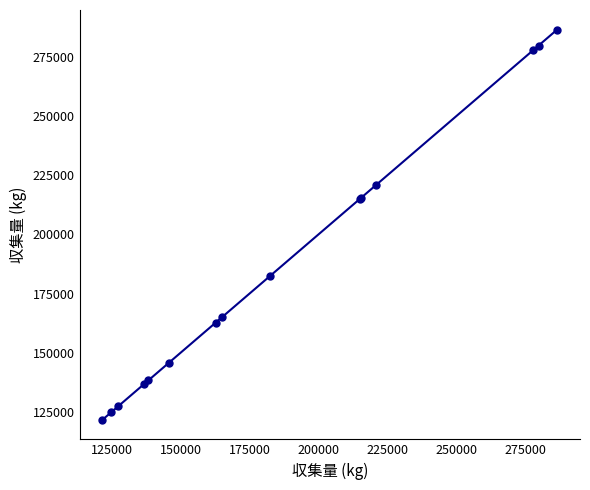

What is the difference between the maximum and minimum values?

164950